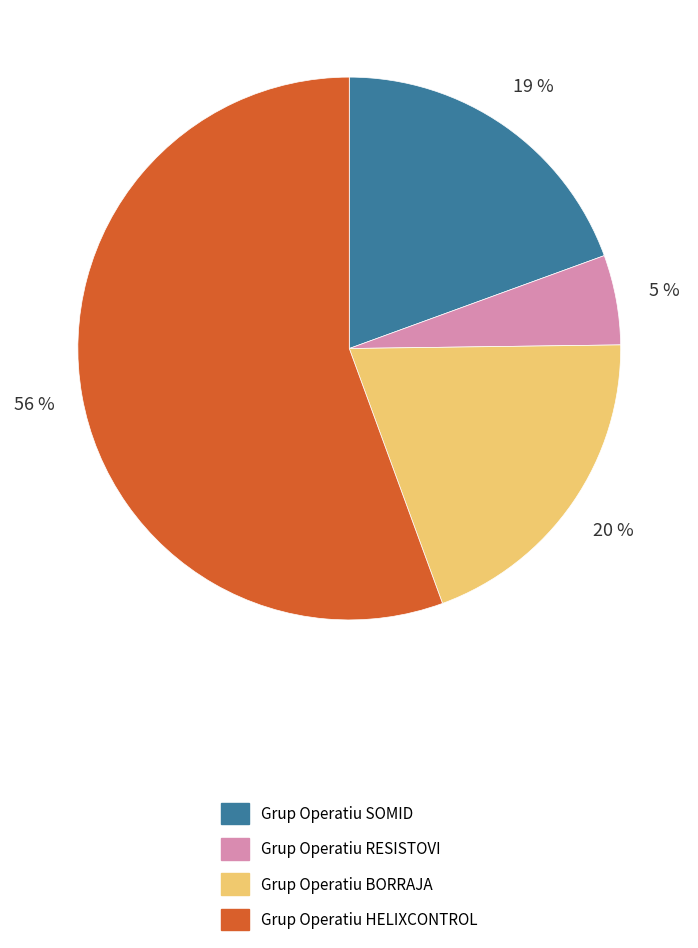

To the nearest percent, what is the average slice percentage?

25%